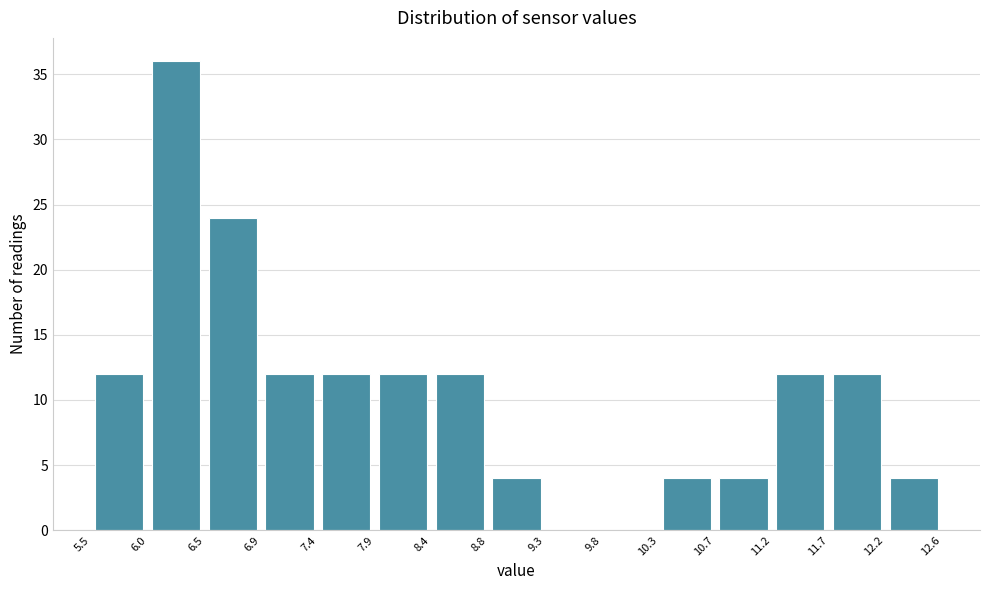

How tall is the bar that spans 6.9 to 7.4 on the x-axis? The values are not printed on the chart, so give them approximately, as read against the axis.

12